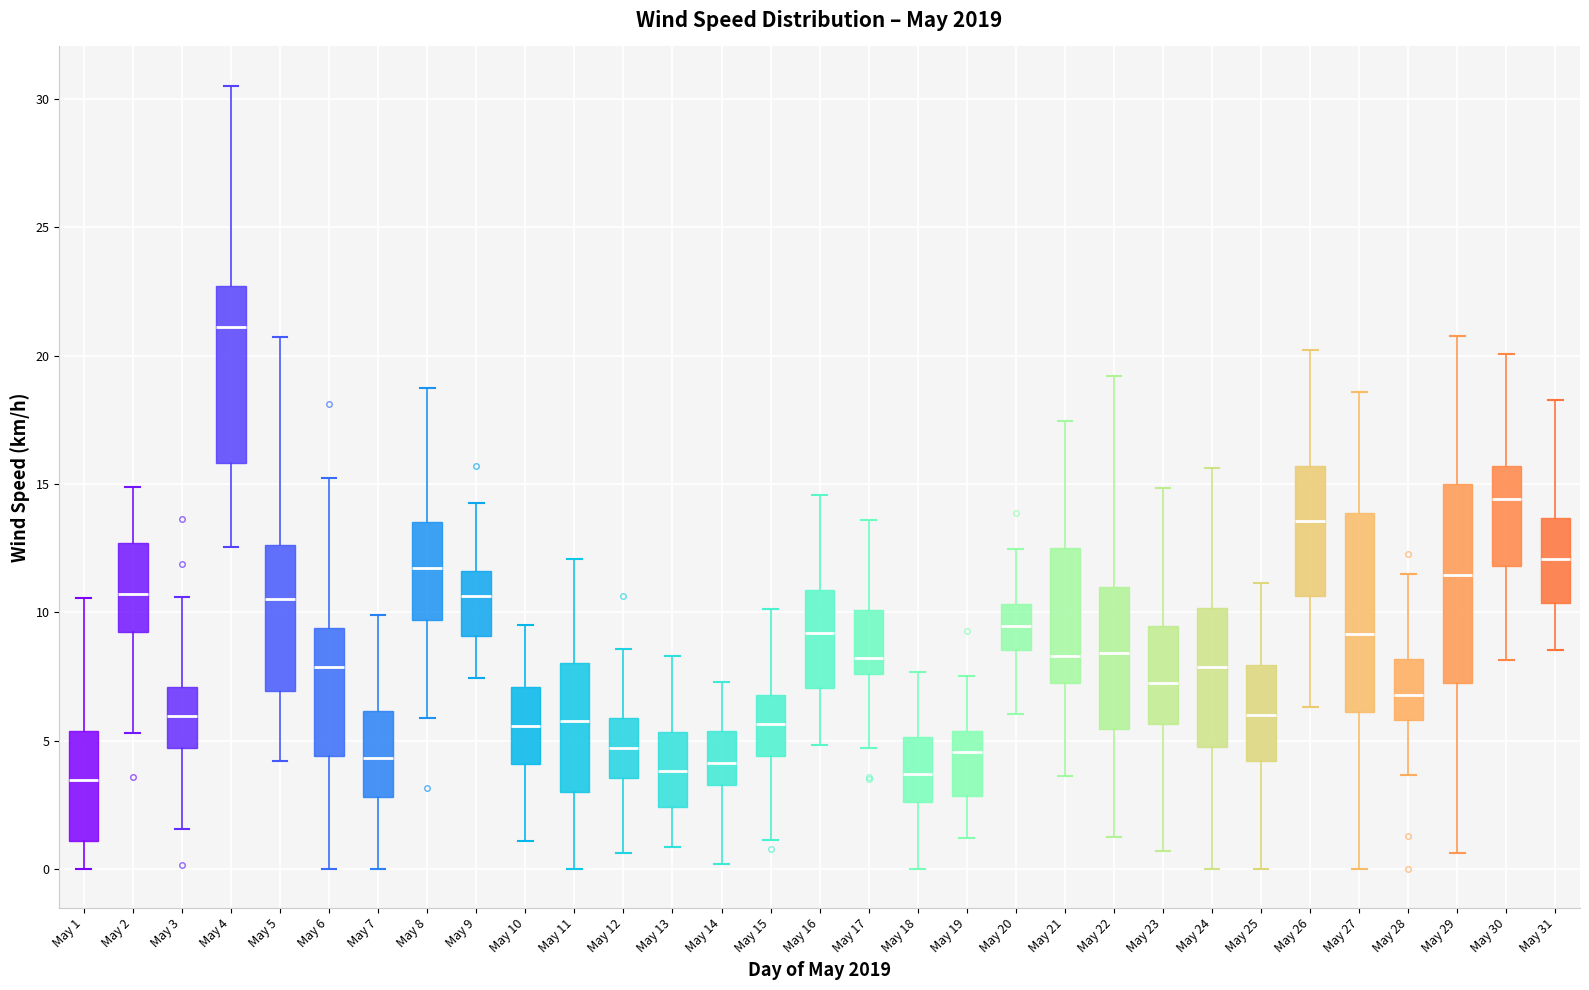

Where does the upper whisker of the box for May 4 end on the y-axis? The values are not printed on the chart, so give them approximately, as read against the axis.

30.5